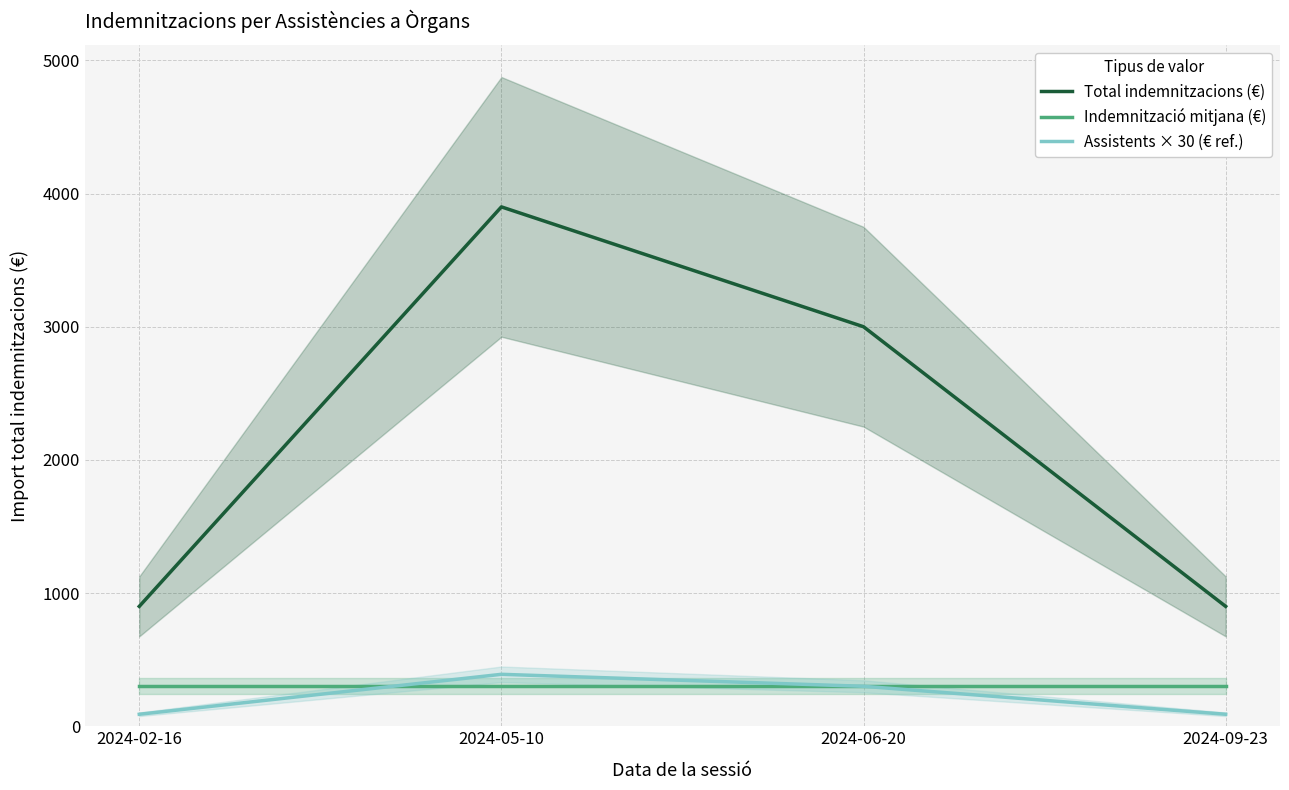

How many data points does each series have?

4